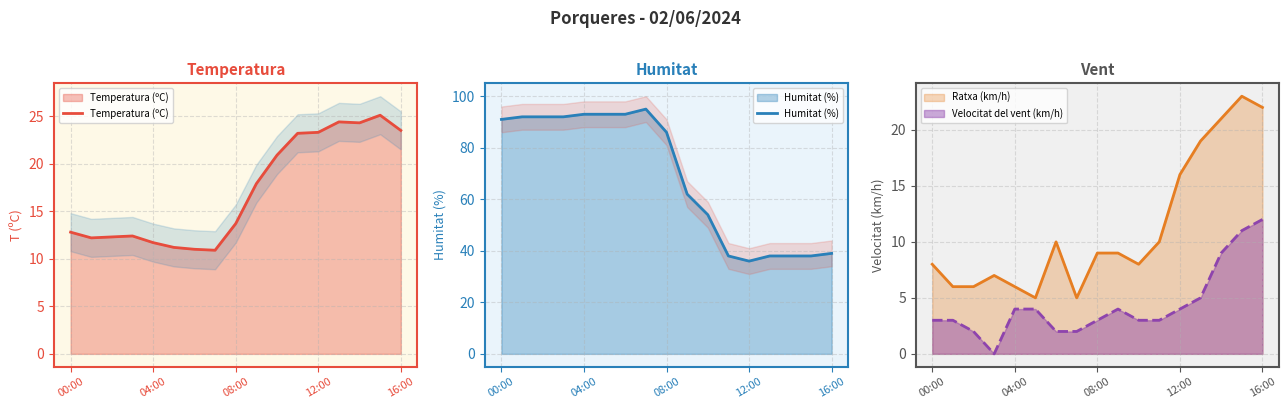

What is the spread (max minus min) of values at 04:00?

79.8